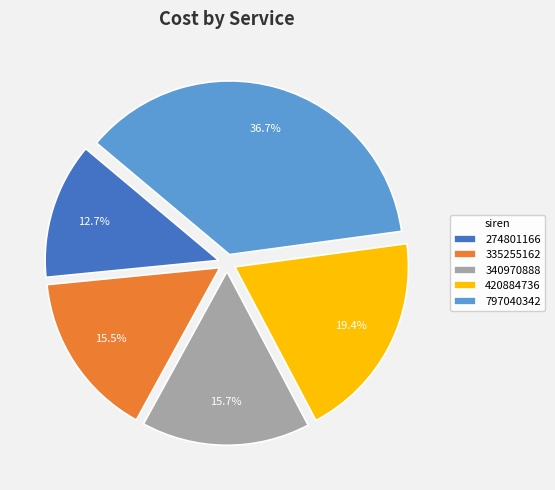

What is the ratio of the value at 797040342 to the value at 420884736?

1.9